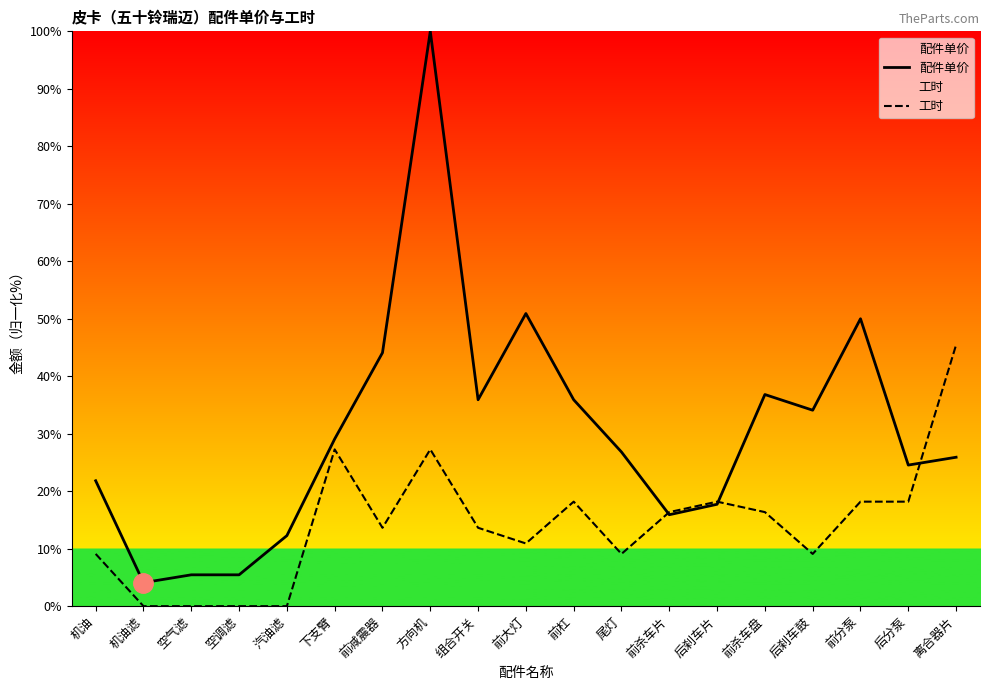

True or false: 配件单价 has a value of 15.9 at 前杀车片.

True